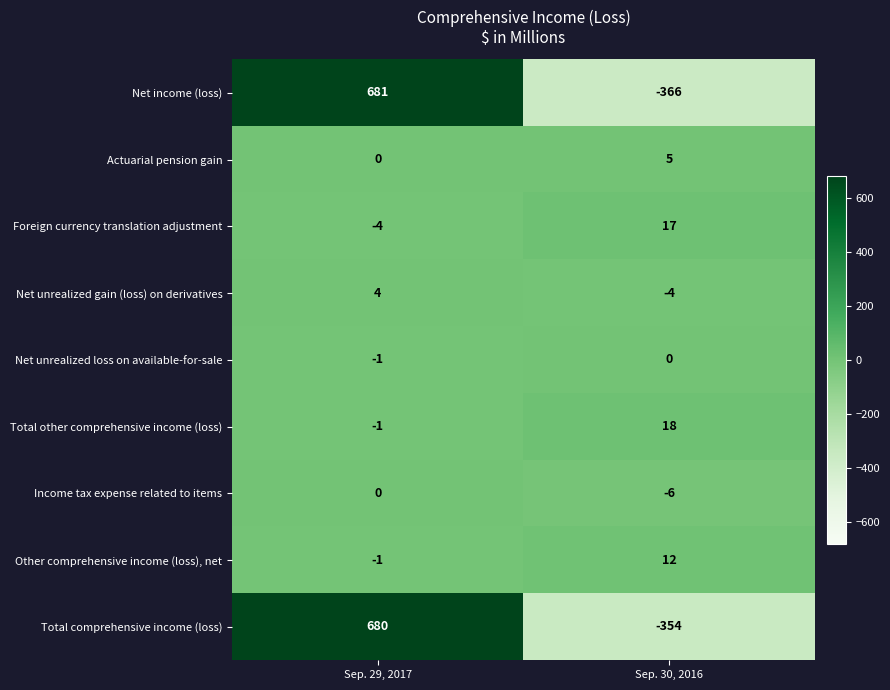

Between Sep. 29, 2017 and Sep. 30, 2016, which series saw the biggest shift?

Net income (loss)